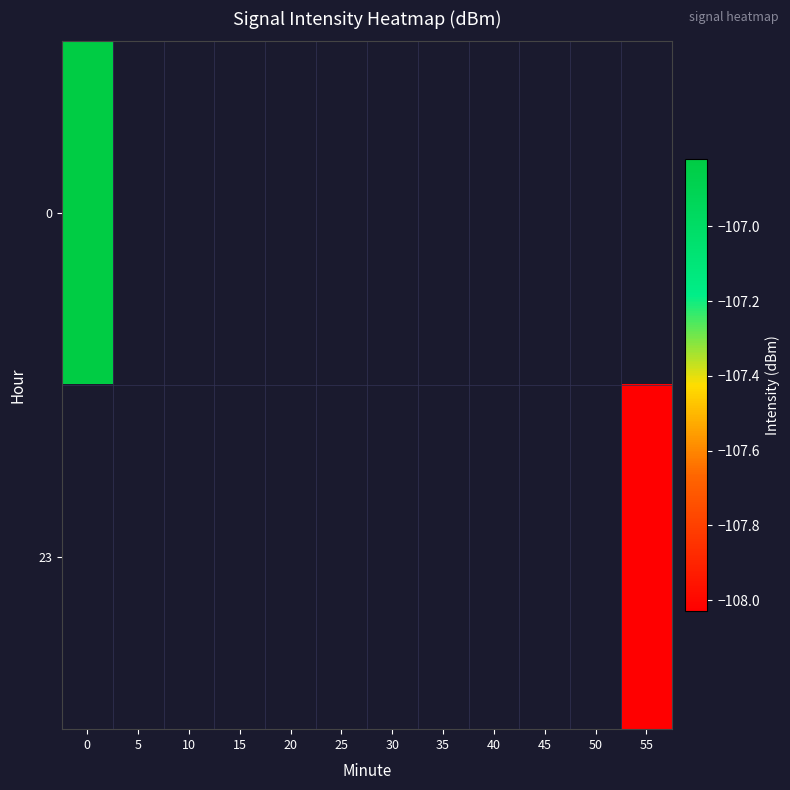

Between 25 and 45, which is larger?

45